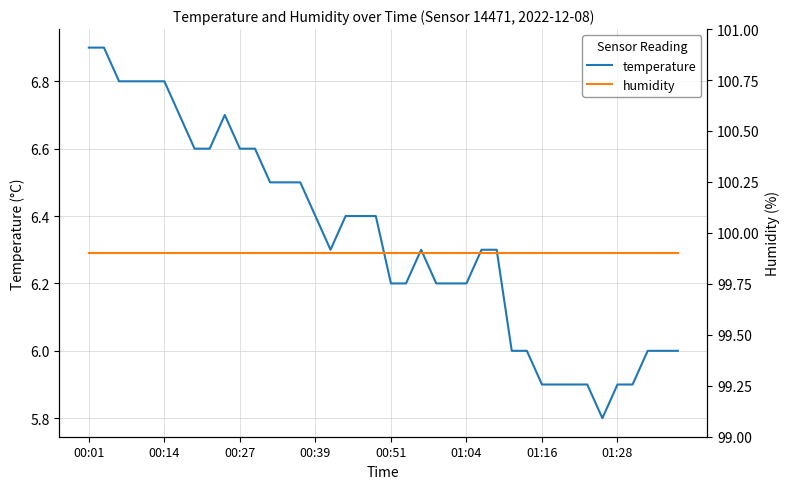

Reading left to right, extract all data points from this chart.

temperature: 6.9	6.9	6.8	6.8	6.8	6.8	6.7	6.6	6.6	6.7	6.6	6.6	6.5	6.5	6.5	6.4	6.3	6.4	6.4	6.4	6.2	6.2	6.3	6.2	6.2	6.2	6.3	6.3	6.0	6.0	5.9	5.9	5.9	5.9	5.8	5.9	5.9	6.0	6.0	6.0
humidity: 99.9	99.9	99.9	99.9	99.9	99.9	99.9	99.9	99.9	99.9	99.9	99.9	99.9	99.9	99.9	99.9	99.9	99.9	99.9	99.9	99.9	99.9	99.9	99.9	99.9	99.9	99.9	99.9	99.9	99.9	99.9	99.9	99.9	99.9	99.9	99.9	99.9	99.9	99.9	99.9